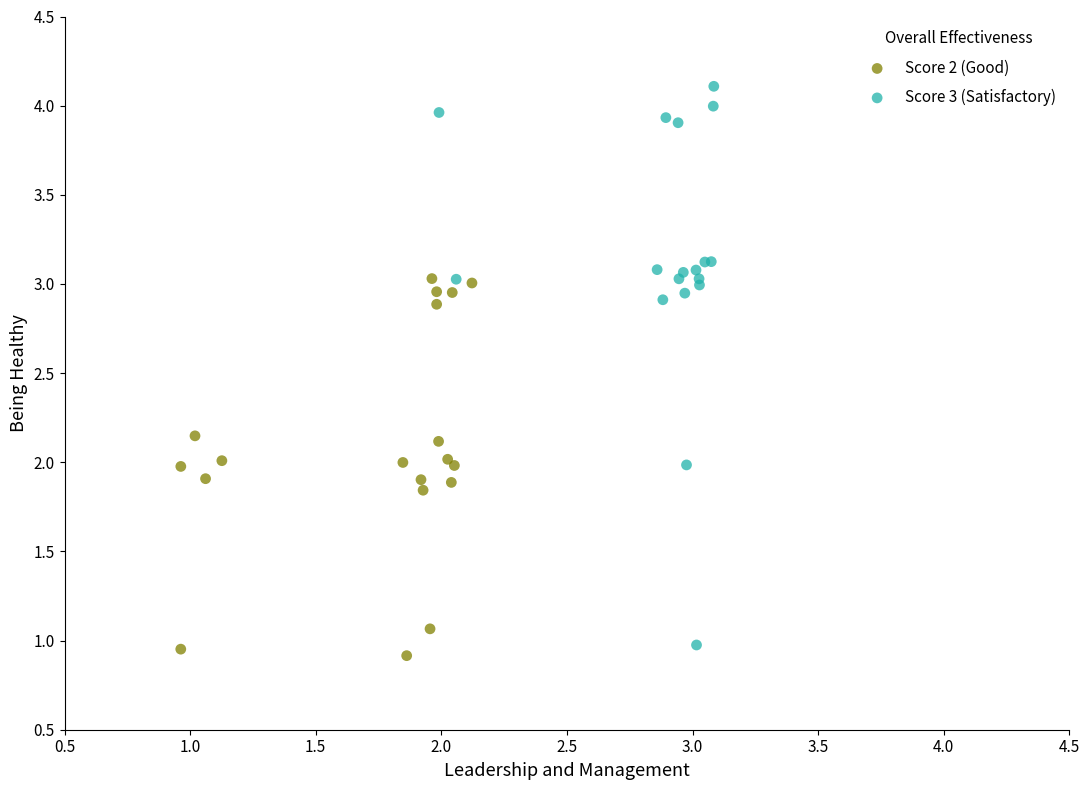

What are all the series names shown in the legend?

Score 2 (Good), Score 3 (Satisfactory)